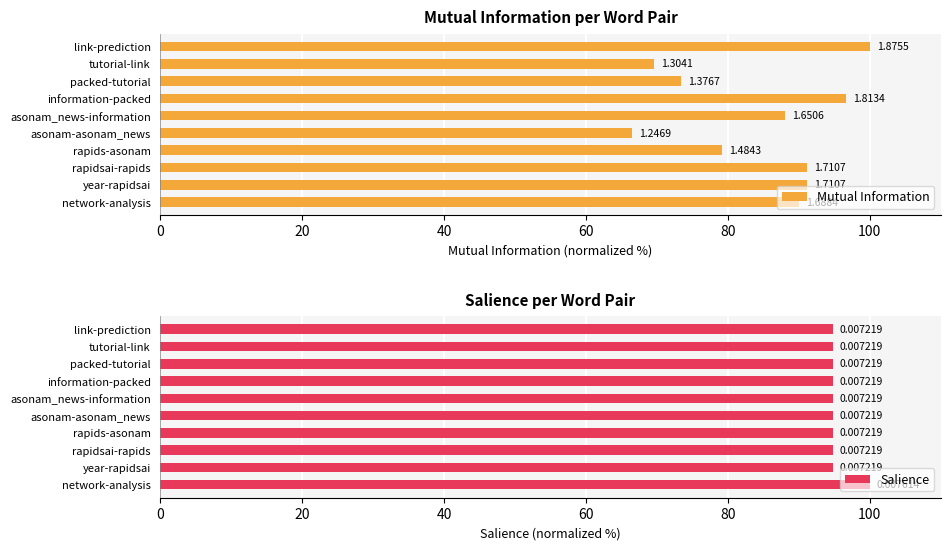

What are all the series names shown in the legend?

Mutual Information, Salience